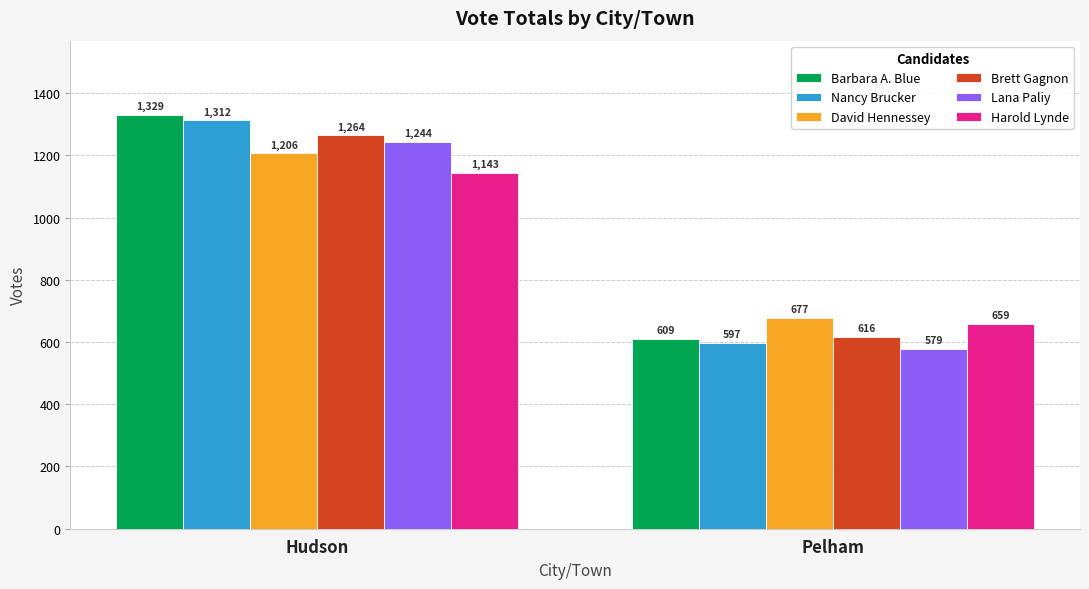

The value of Brett Gagnon at Pelham is 1087. True or false?

False